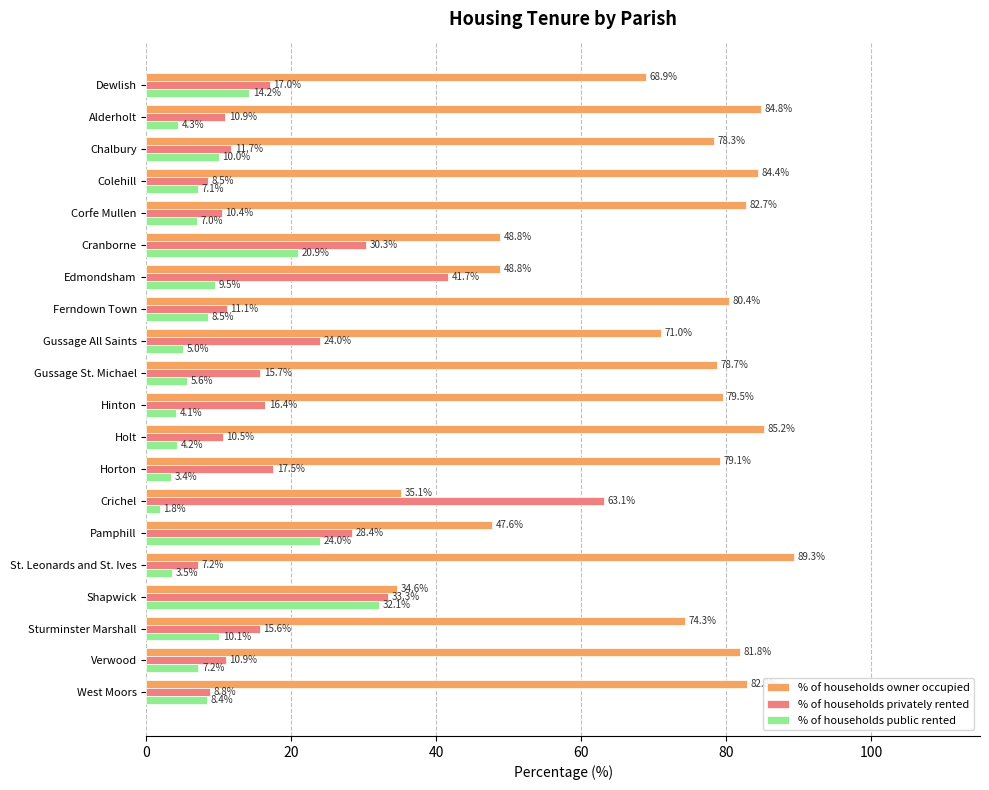

What is the maximum value shown in the chart?

89.3